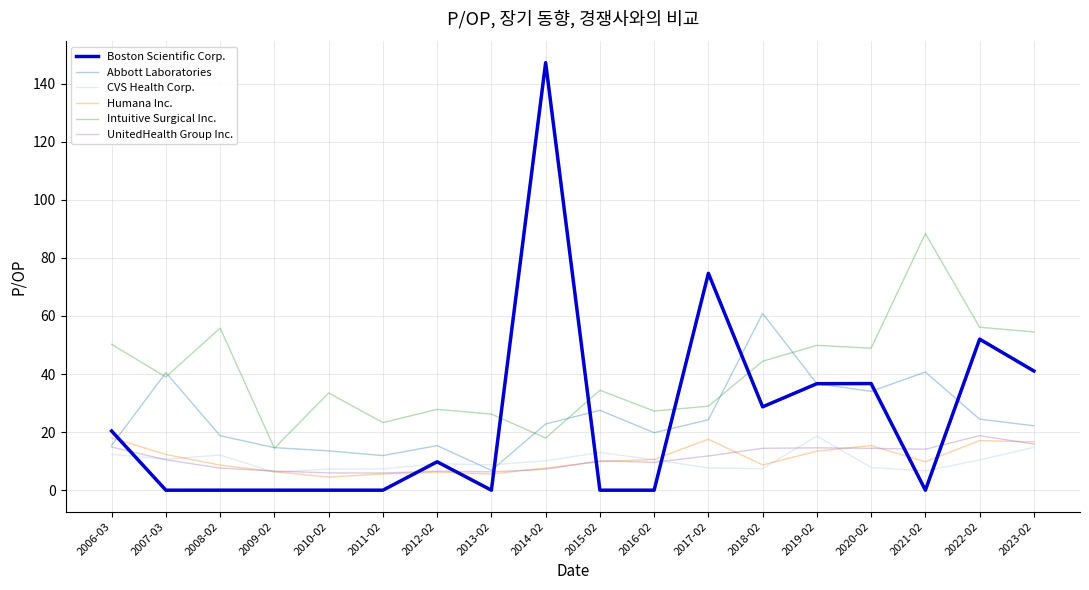

What are all the series names shown in the legend?

Boston Scientific Corp., Abbott Laboratories, CVS Health Corp., Humana Inc., Intuitive Surgical Inc., UnitedHealth Group Inc.